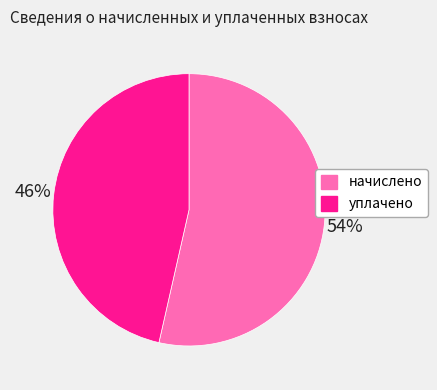

Is it true that начислено is 31% of the pie?

False